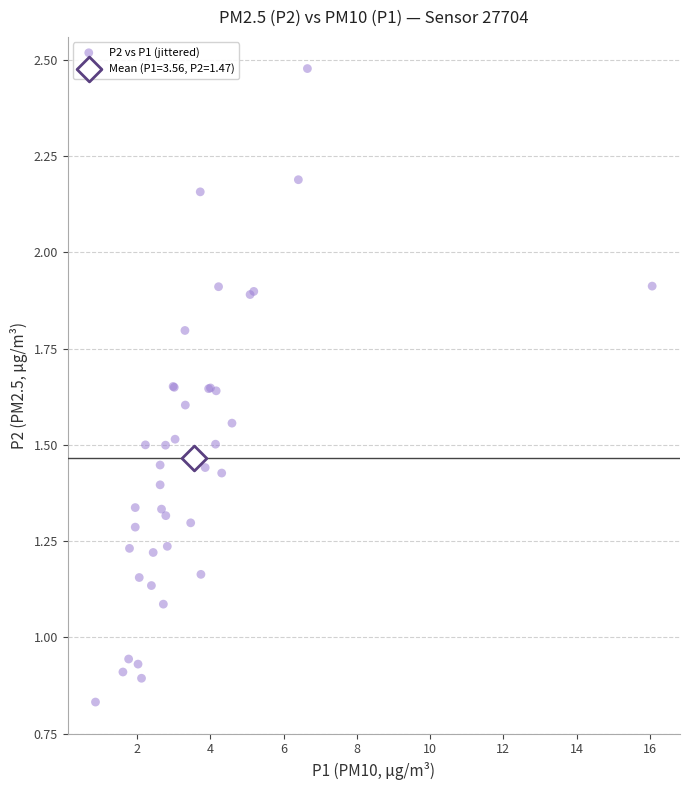

What are all the series names shown in the legend?

P2 vs P1 (jittered), Mean (P1=3.56, P2=1.47)